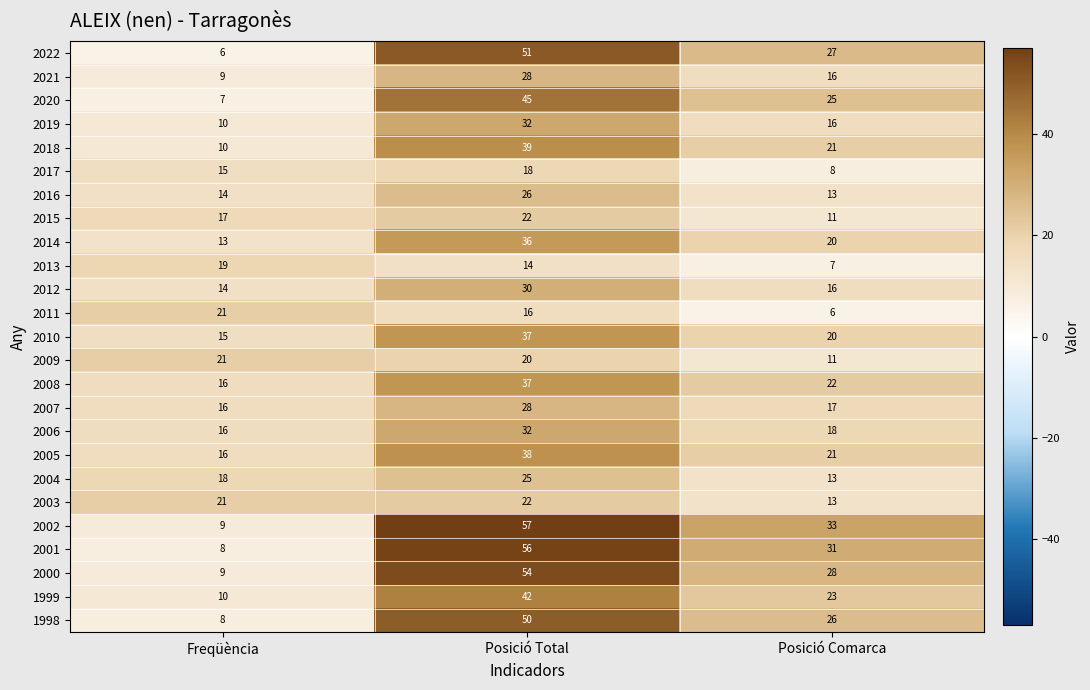

What is the difference between the maximum and minimum values in the 2012 series?

16